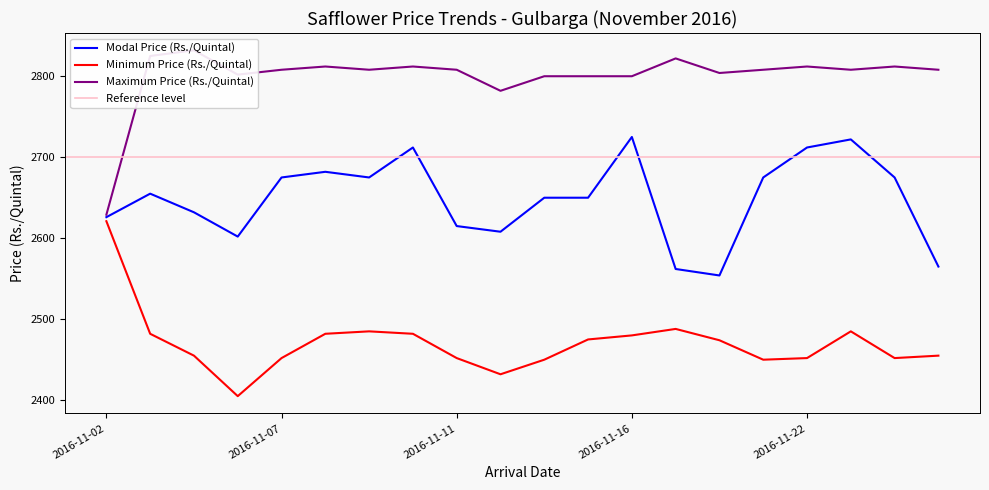

What is the greatest value displayed?

2832